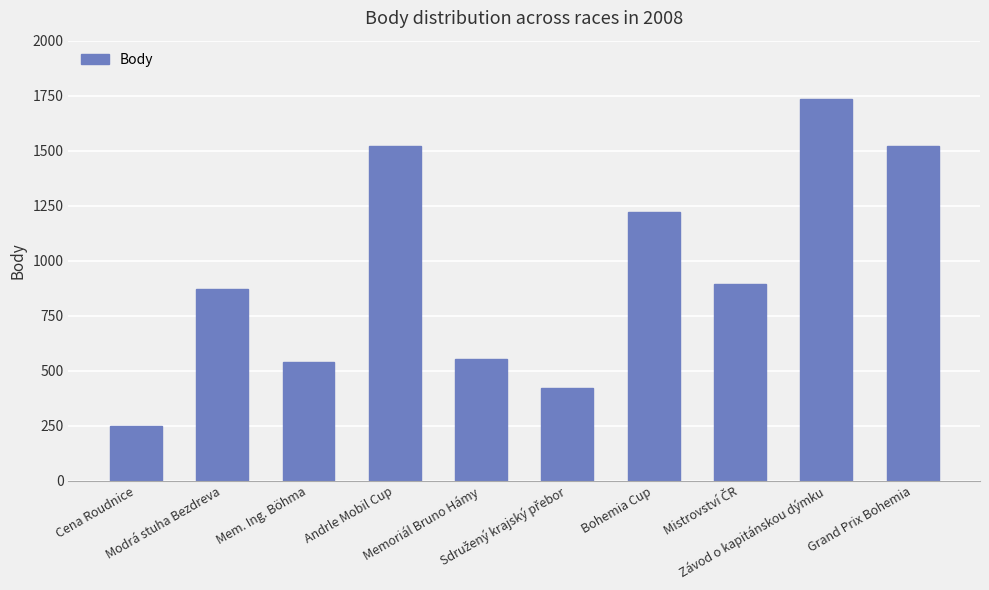

True or false: the data shows 275 at Mem. Ing. Böhma.

False